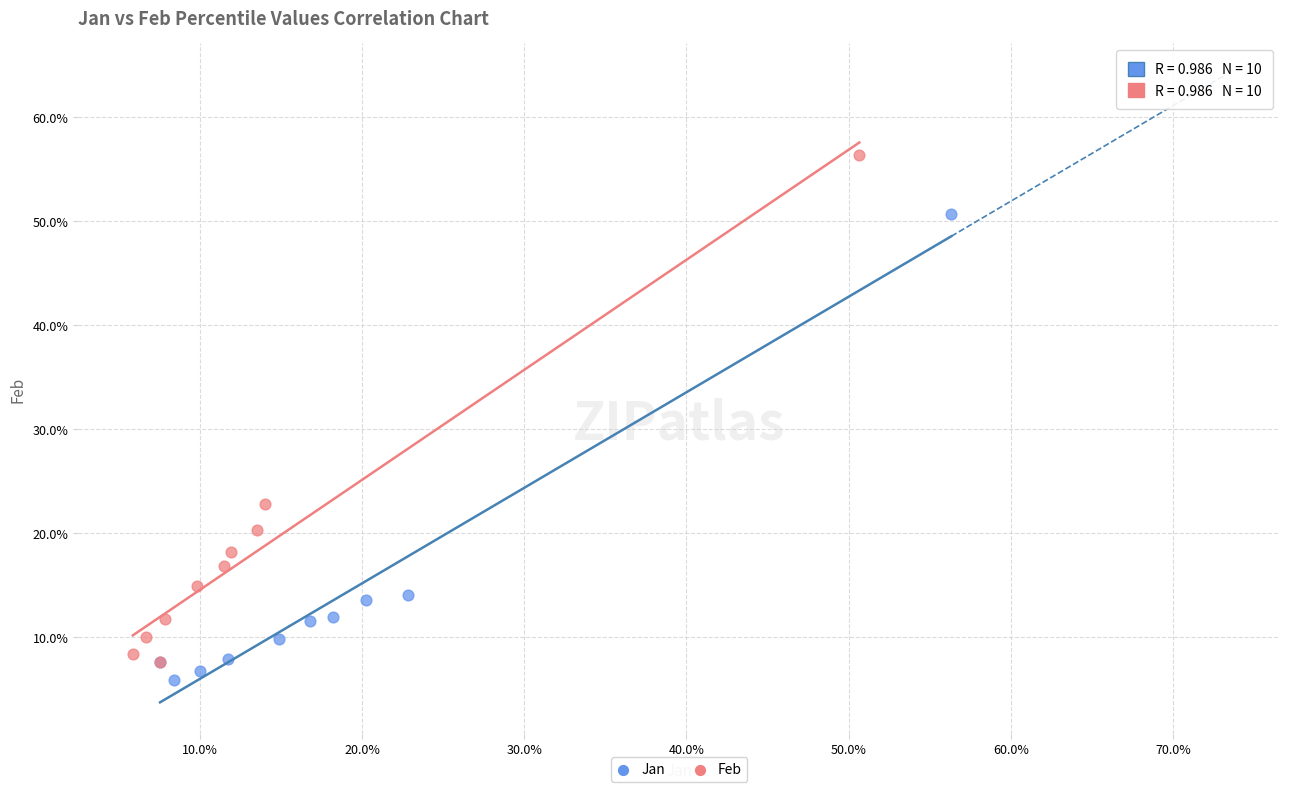

Which series has the widest spread of Y values?

Feb